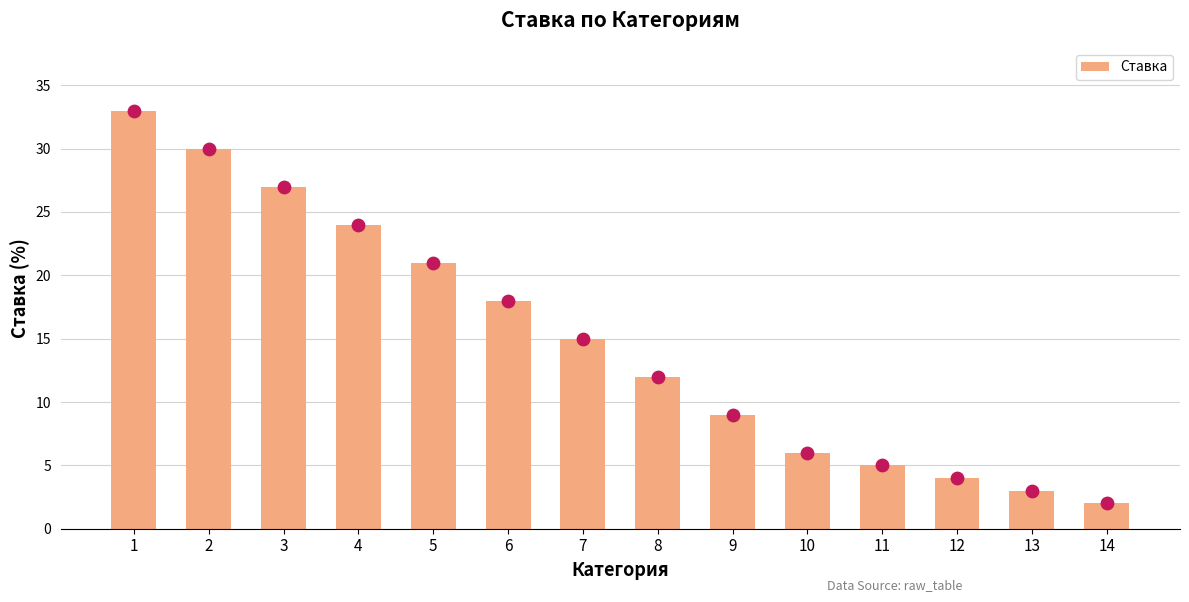

Between 1 and 2, which is larger?

1